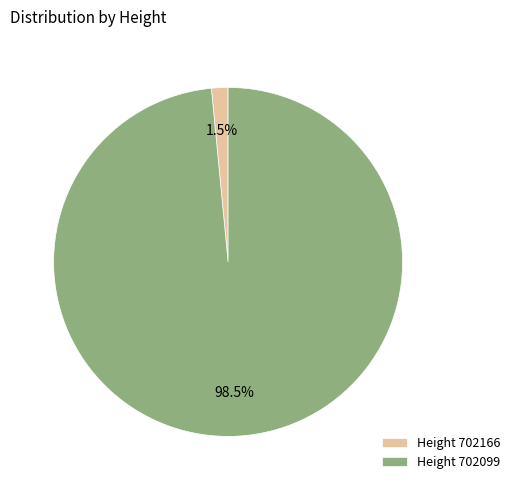

Which category accounts for the majority?

Height 702099